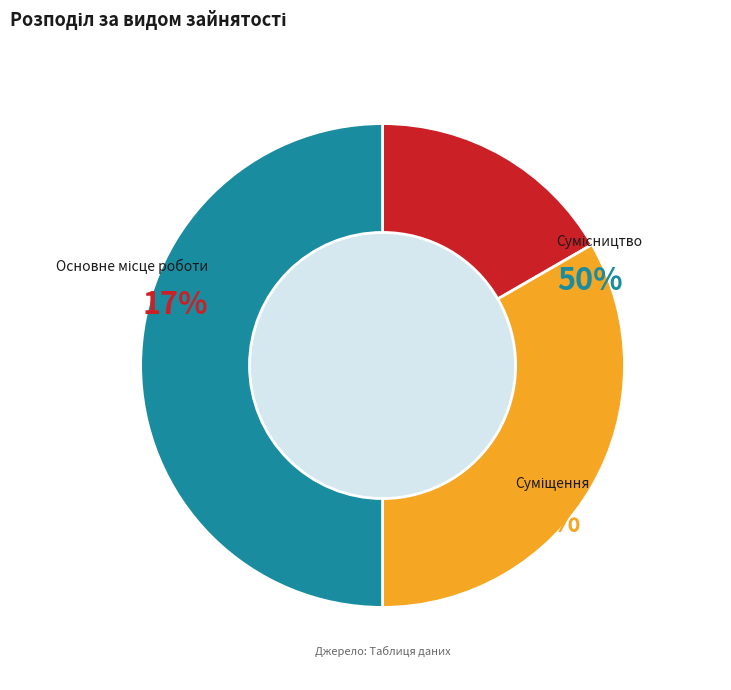

Is there a majority slice in this chart?

No